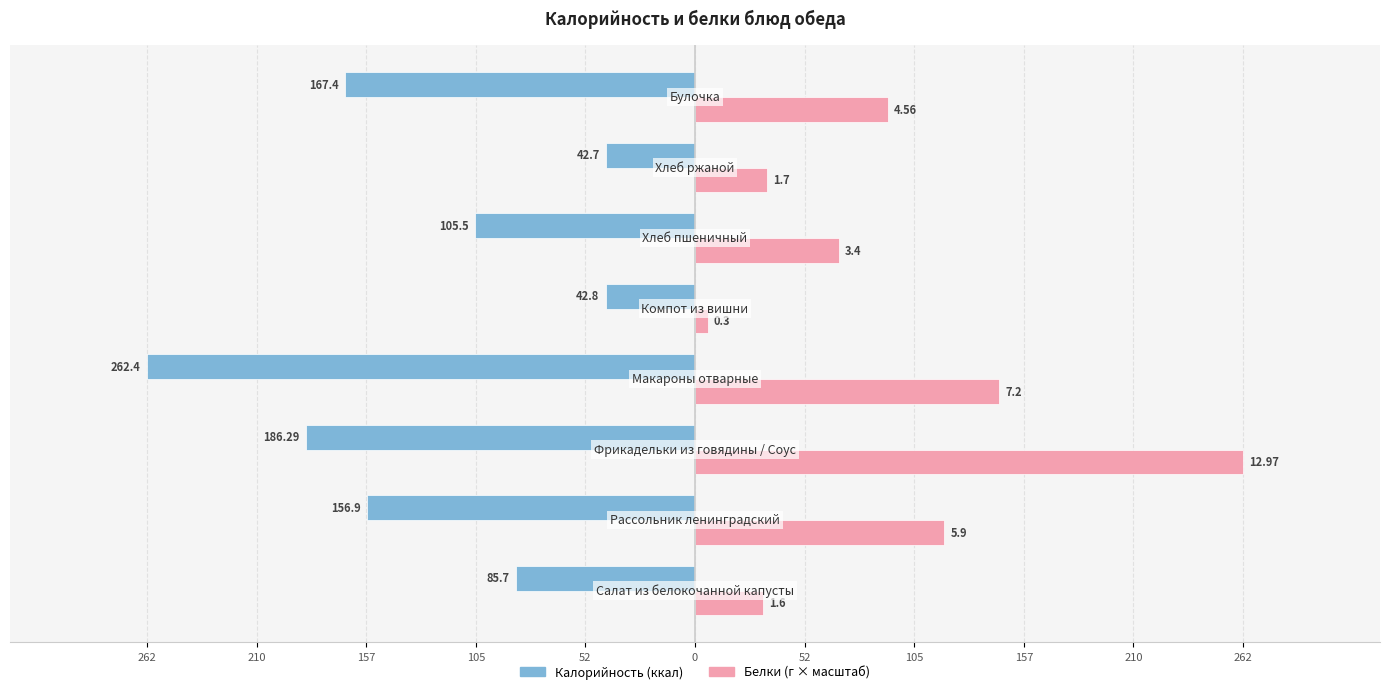

Is it true that Белки equals 32.4 at 52?

True